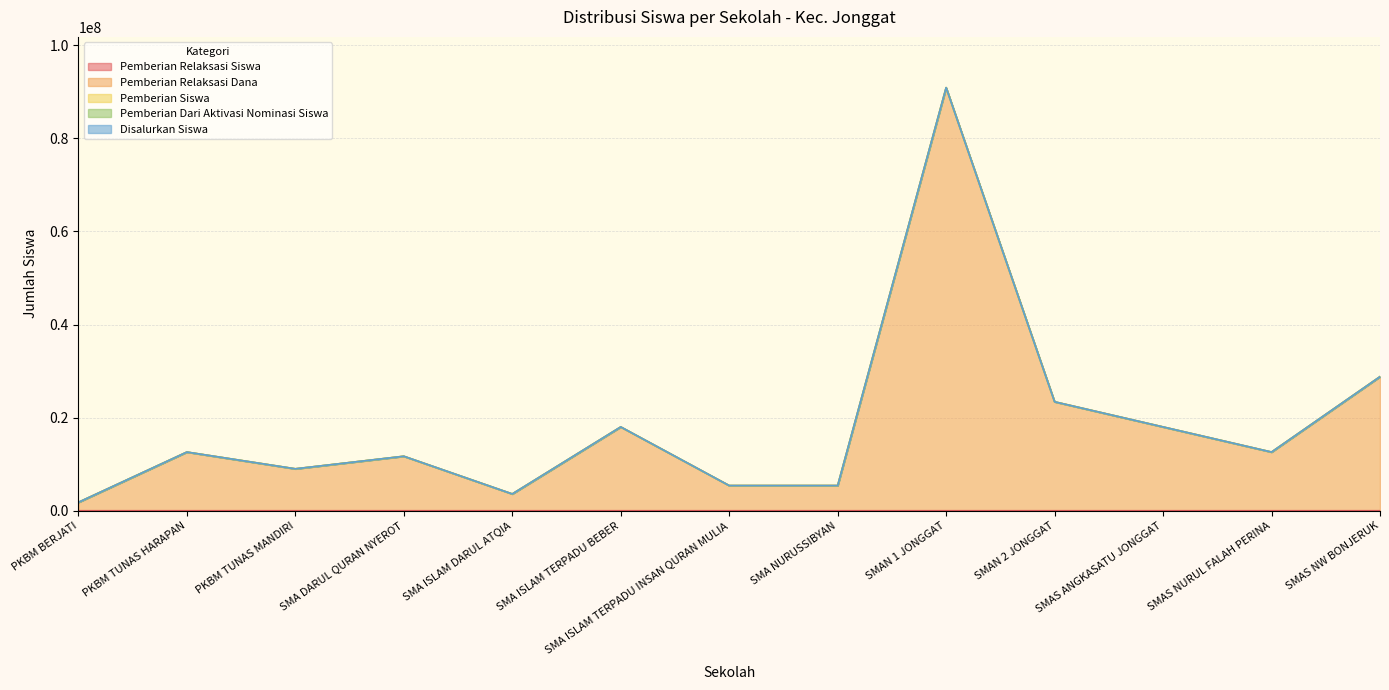

Reading right to left, extract all data points from this chart.

Pemberian Relaksasi Siswa: 16	7	10	13	67	3	3	11	4	10	5	9	2
Pemberian Relaksasi Dana: 28800000	12600000	18000000	23400000	90900000	5400000	5400000	18000000	3600000	11700000	9000000	12600000	1800000
Pemberian Siswa: 0	4	14	74	101	1	0	12	0	5	1	1	0
Pemberian Dari Aktivasi Nominasi Siswa: 0	16	5	107	282	0	0	28	0	28	0	0	0
Disalurkan Siswa: 16	27	29	194	450	4	3	51	4	43	6	10	2